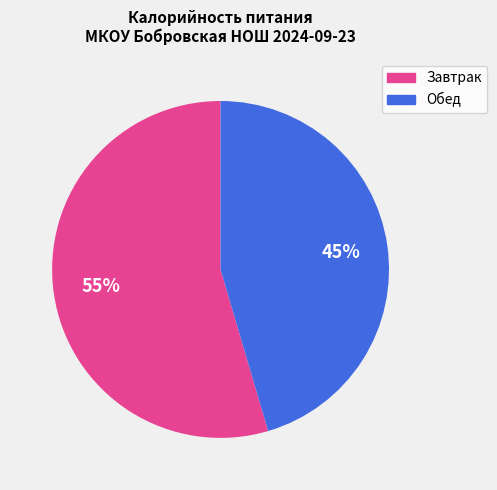

To the nearest percent, what is the combined percentage of Завтрак and Обед?

100%